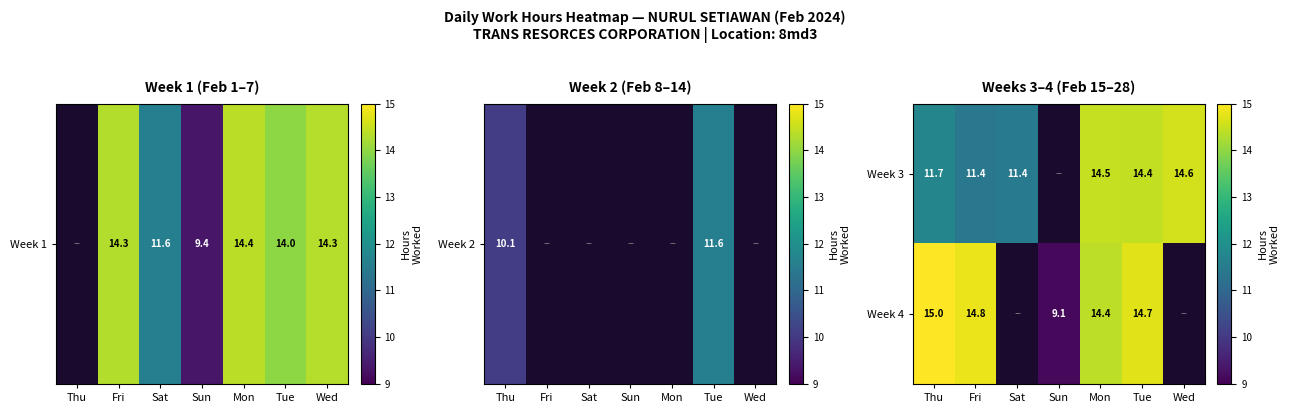

Is the value of Week 4 at Fri greater than the value of Week 3 at Mon?

Yes